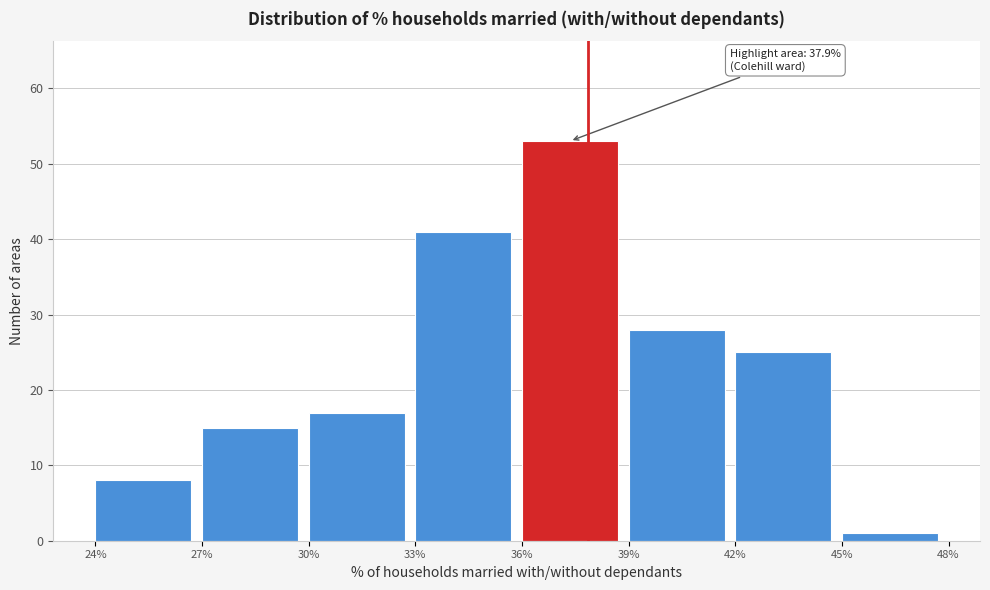

Over which range of the x-axis is the bar tallest?

36% to 39%